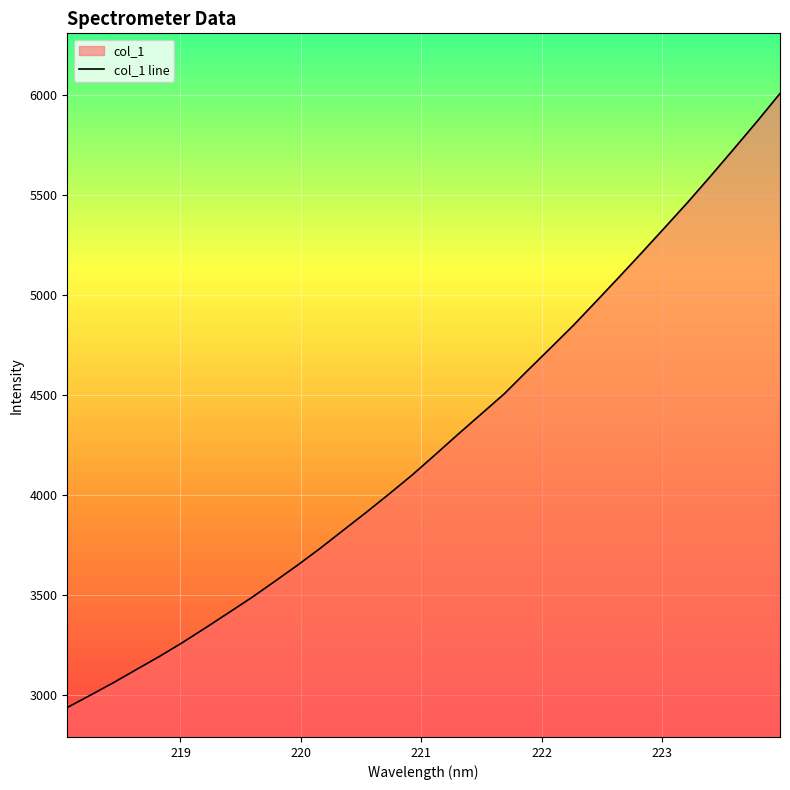

Approximately how many times larger is the value at 218.442 compared to 223.7895?

0.5